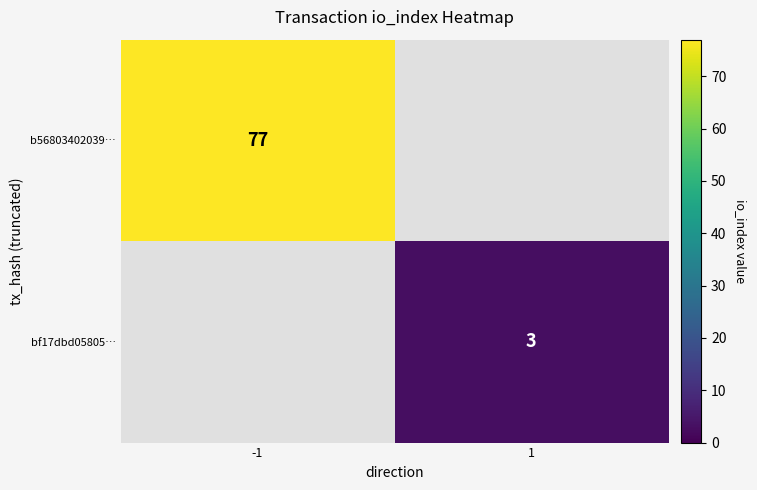

The b56803402039… series shows 77 at -1. True or false?

True